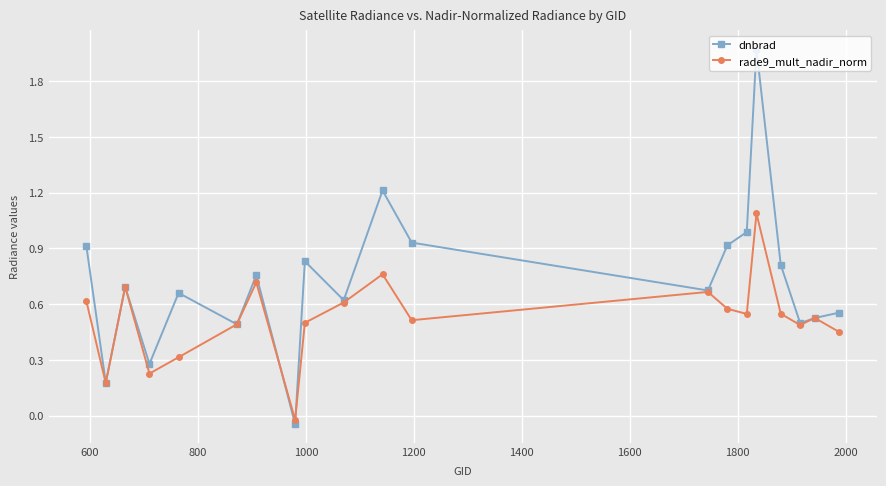

Which series has the largest range (max minus min)?

dnbrad